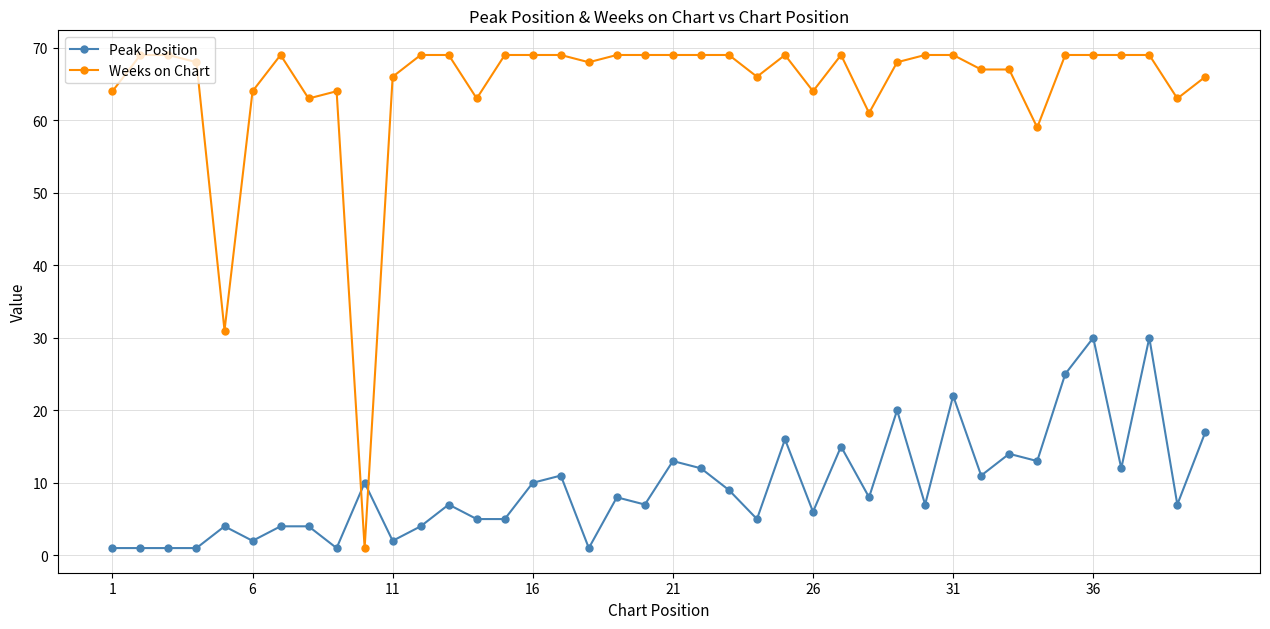

Rank the series by their maximum value, from highest to lowest.

Weeks on Chart, Peak Position